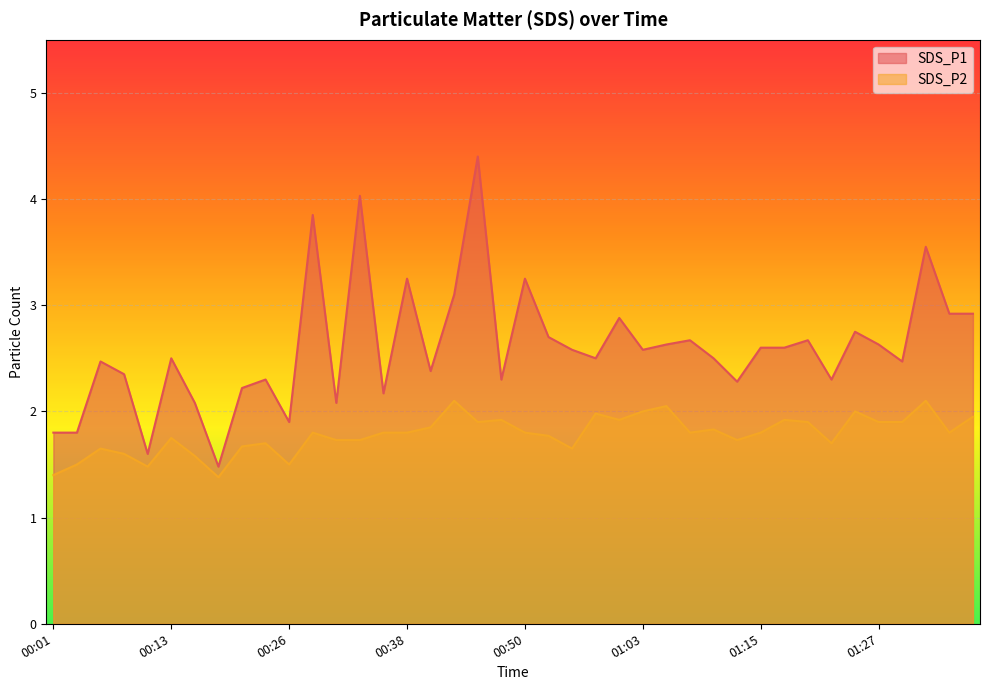

What position from the right is 01:03?

15